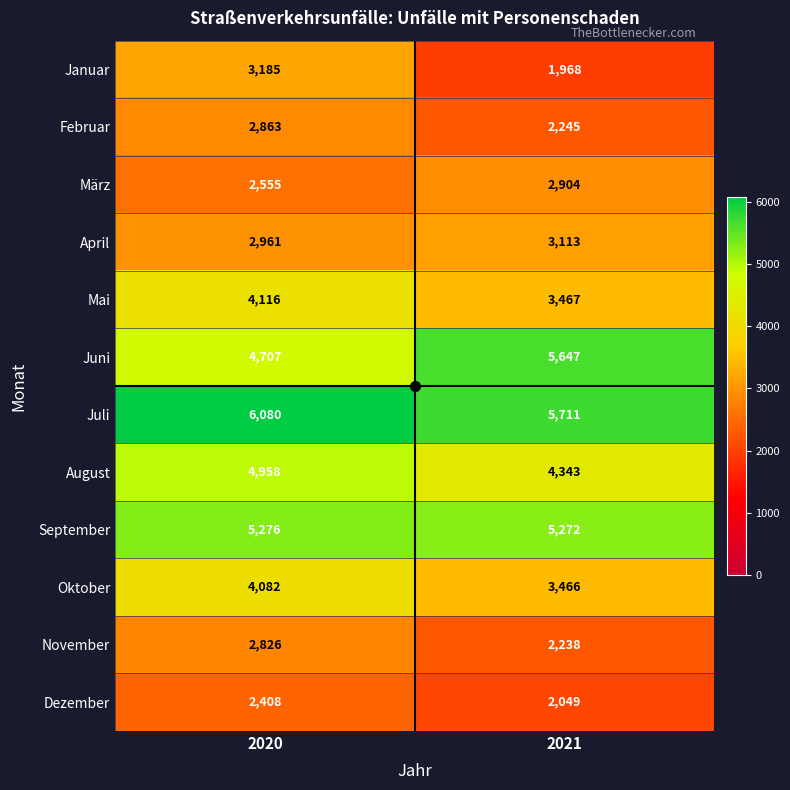

Rank the categories by Oktober value from lowest to highest.

2021, 2020